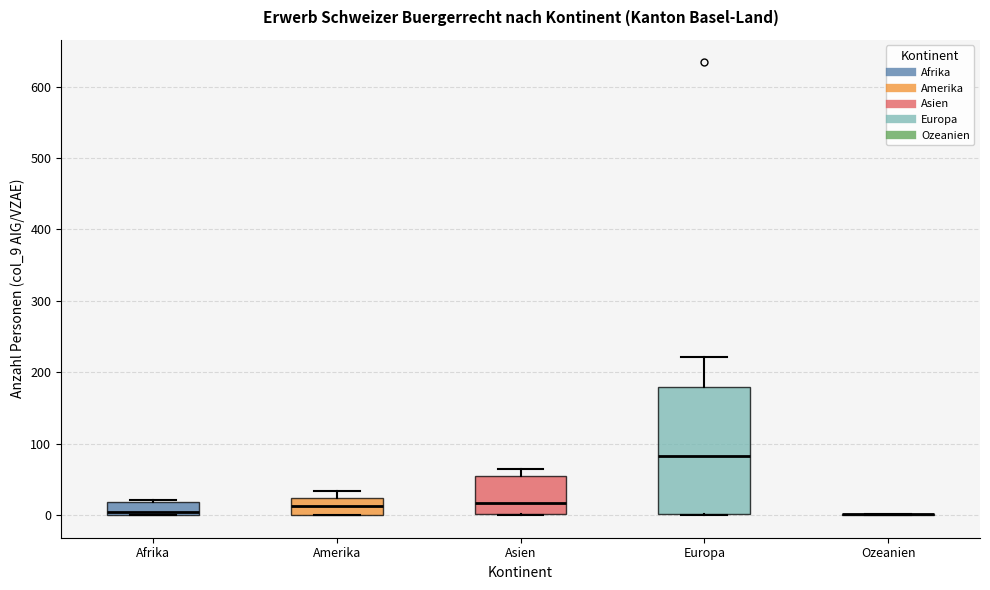

Reading left to right, transcribe this box plot: for each box, give where its median line is, the range the box spans, and where its two whiskers end, as read against the y-axis. The values are not printed on the chart, so give them approximately, as read against the axis.

Afrika: median 10, box 0 to 20, whiskers 0 to 20
Amerika: median 10, box 0 to 20, whiskers 0 to 30
Asien: median 20, box 0 to 50, whiskers 0 to 70
Europa: median 80, box 0 to 180, whiskers 0 to 220
Ozeanien: box collapsed to a line at 0, whiskers 0 to 0